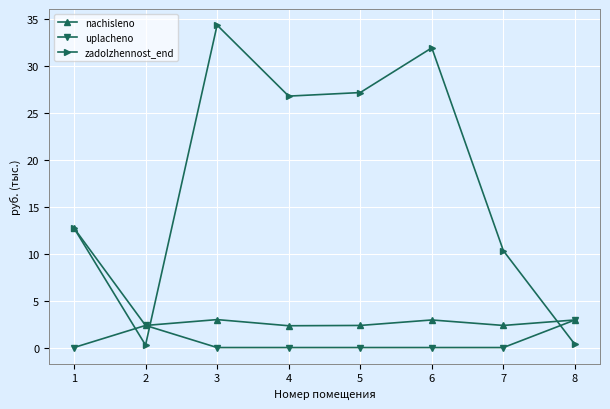

True or false: nachisleno has a value of 2.4 at 2.

True